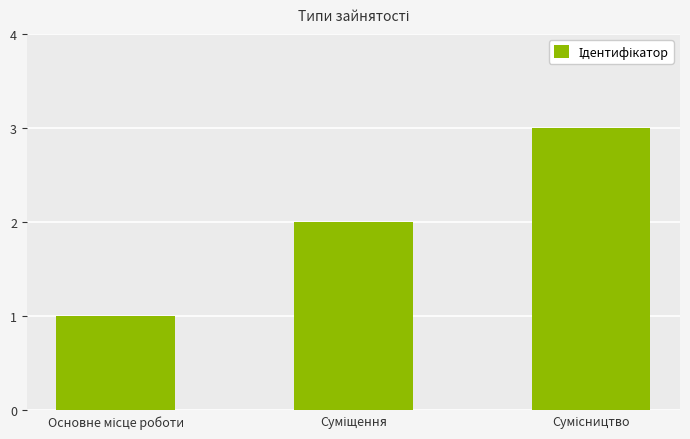

What is the difference between the maximum and minimum values?

2